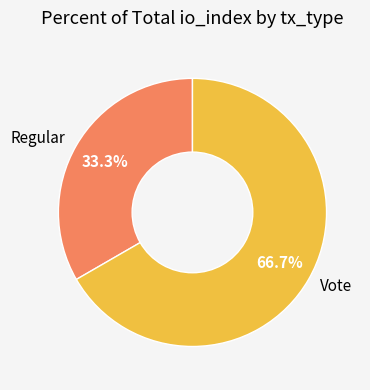

Approximately how many times larger is the value at Vote compared to Regular?

2.0